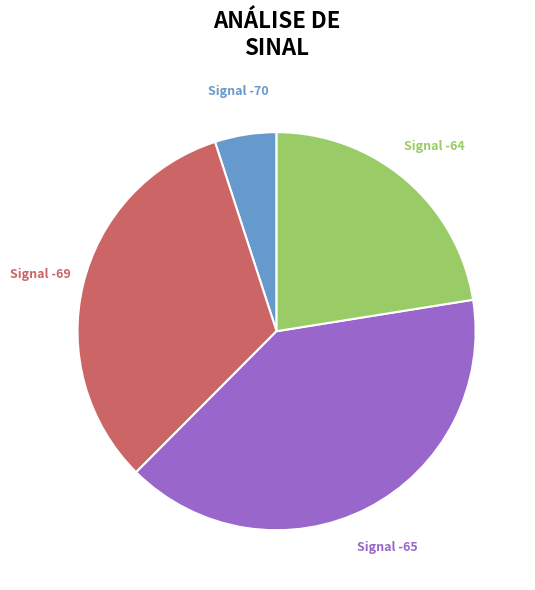

To the nearest percent, what portion does Signal -65 represent?

40%